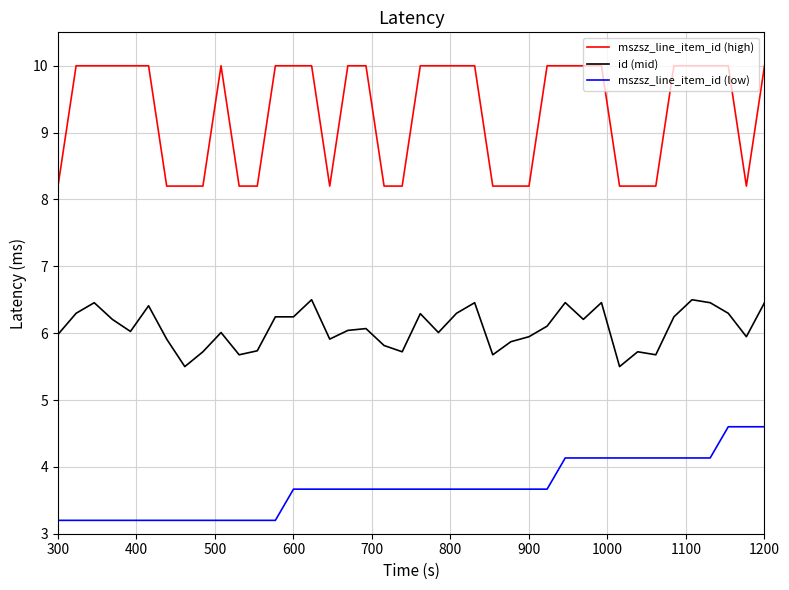

Which series has the largest range (max minus min)?

mszsz_line_item_id (high)